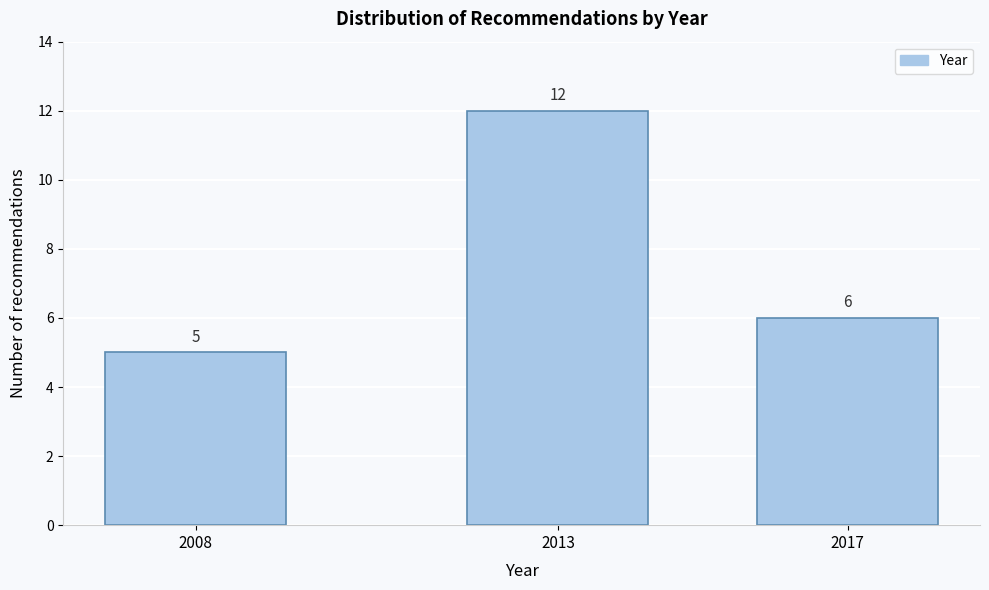

Reading left to right, list all the values displayed in this chart.

5	12	6